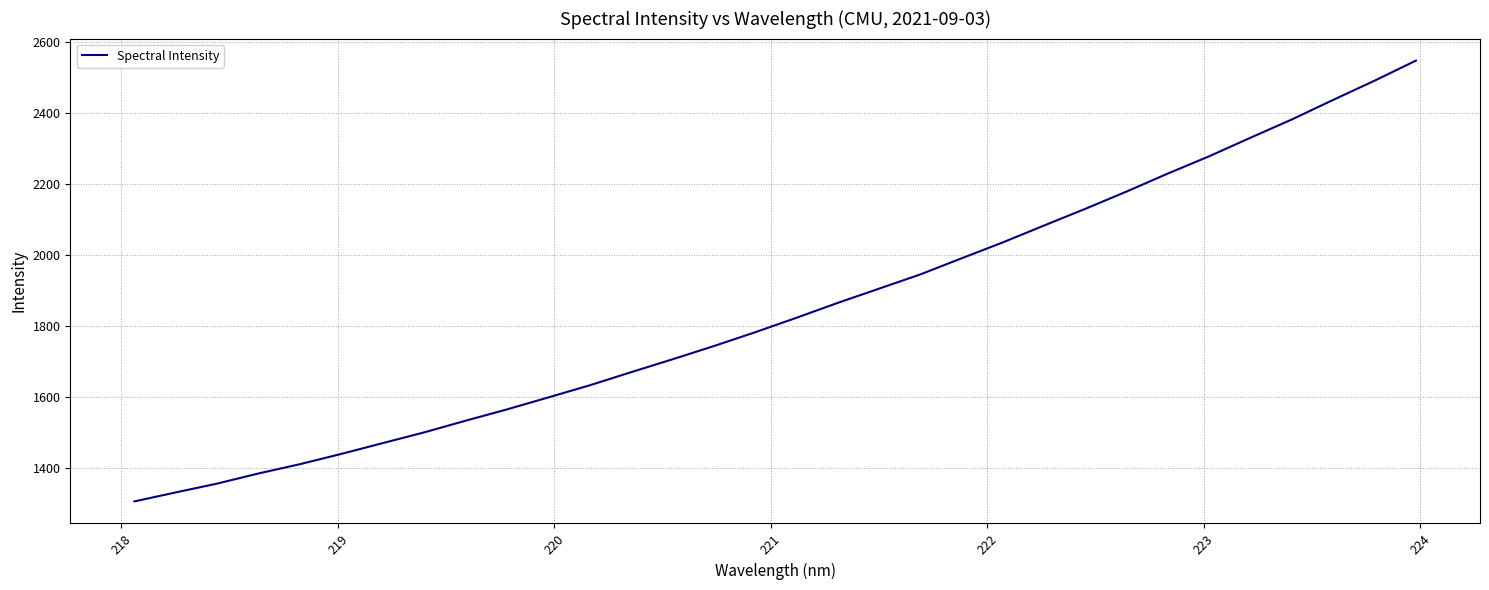

What is the difference between the maximum and minimum values?

1242.3